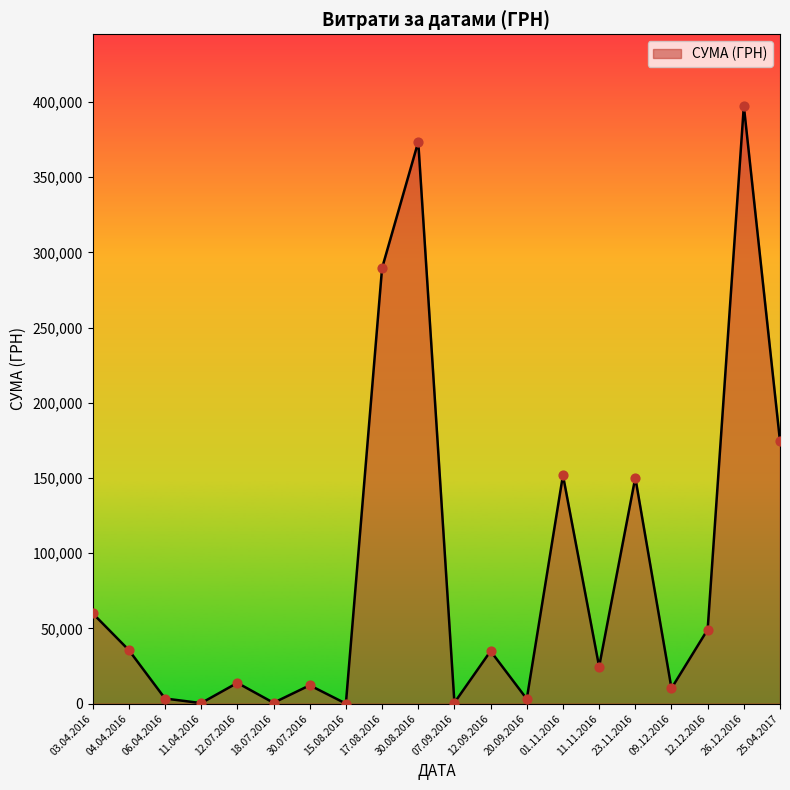

What is the ratio of the value at 25.04.2017 to the value at 04.04.2016?

4.9